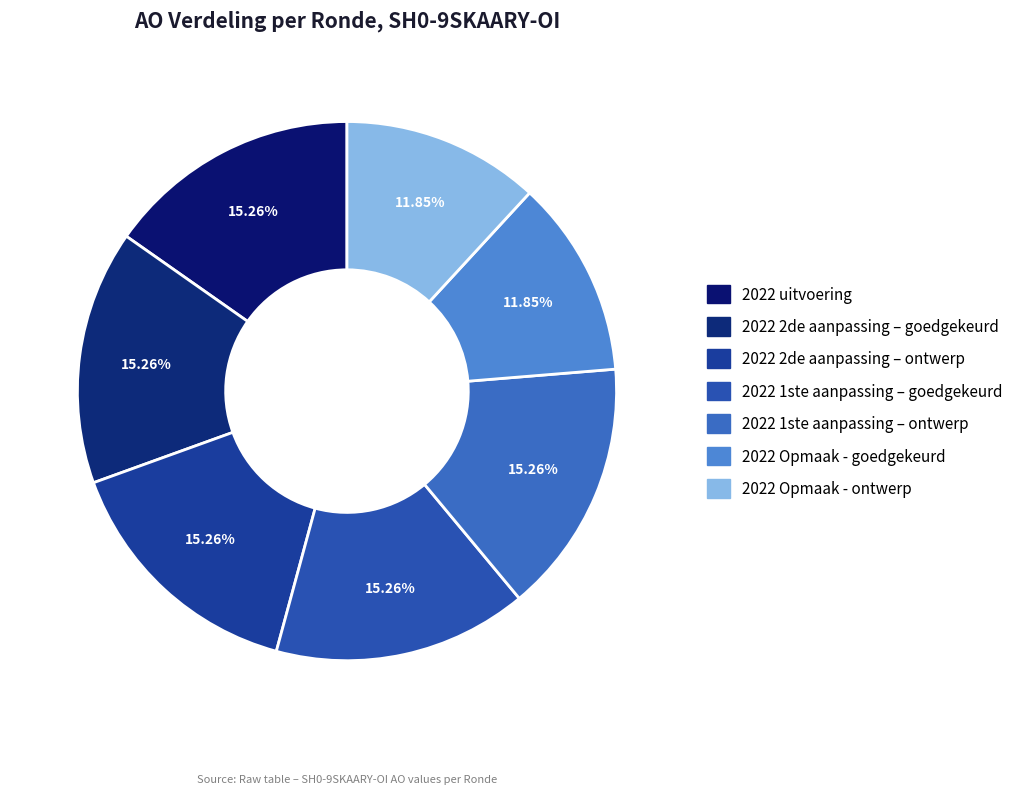

Do 2022 2de aanpassing – ontwerp and 2022 2de aanpassing – goedgekeurd together represent more than half of the pie?

No